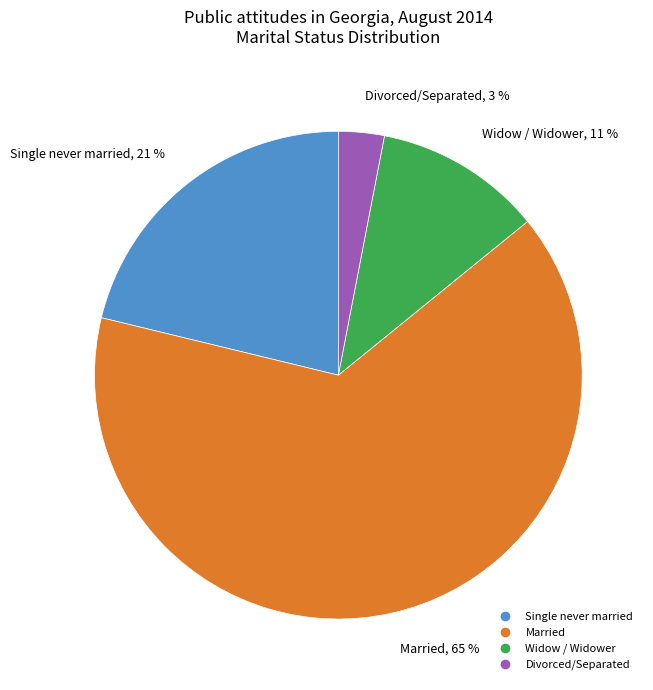

Does any single category account for the majority?

Yes